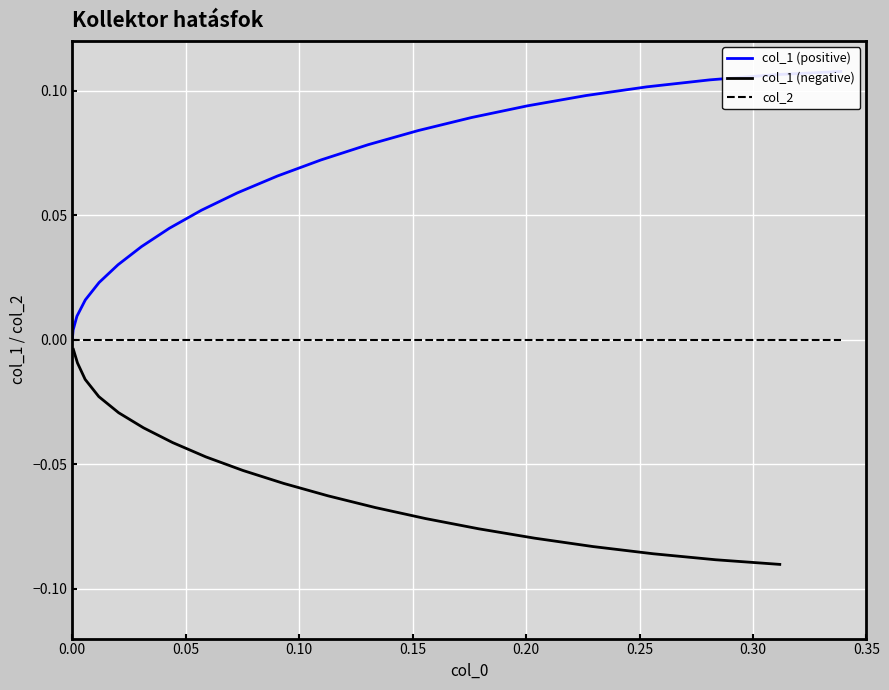

The value of col_1 at 6 is 0.0. True or false?

False